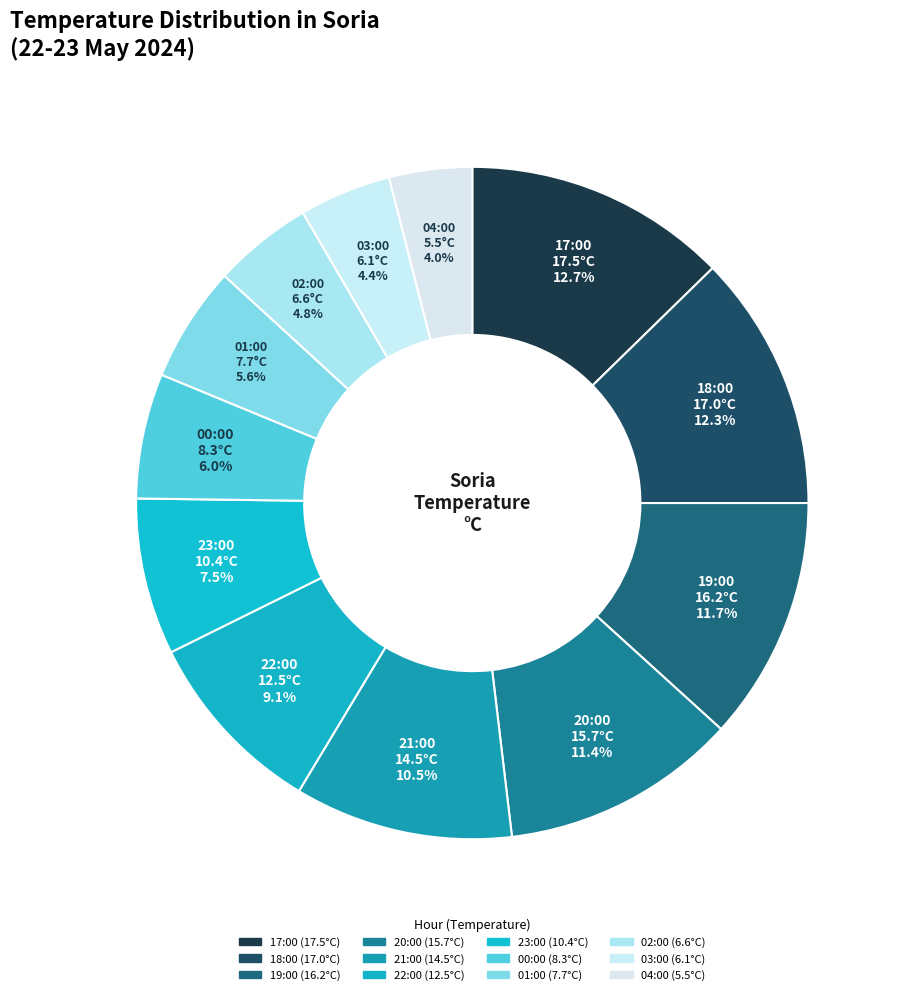

The 18:00 slice represents 2% of the pie. True or false?

False